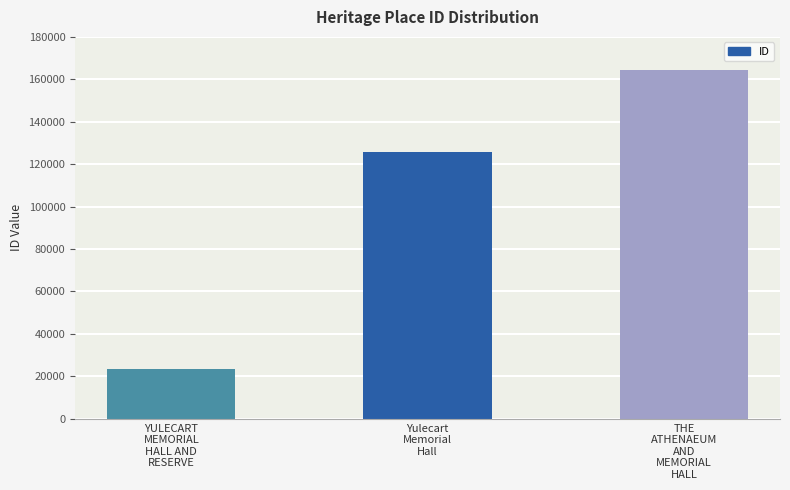

The chart shows a value of 23234 at YULECART
MEMORIAL
HALL AND
RESERVE. True or false?

True